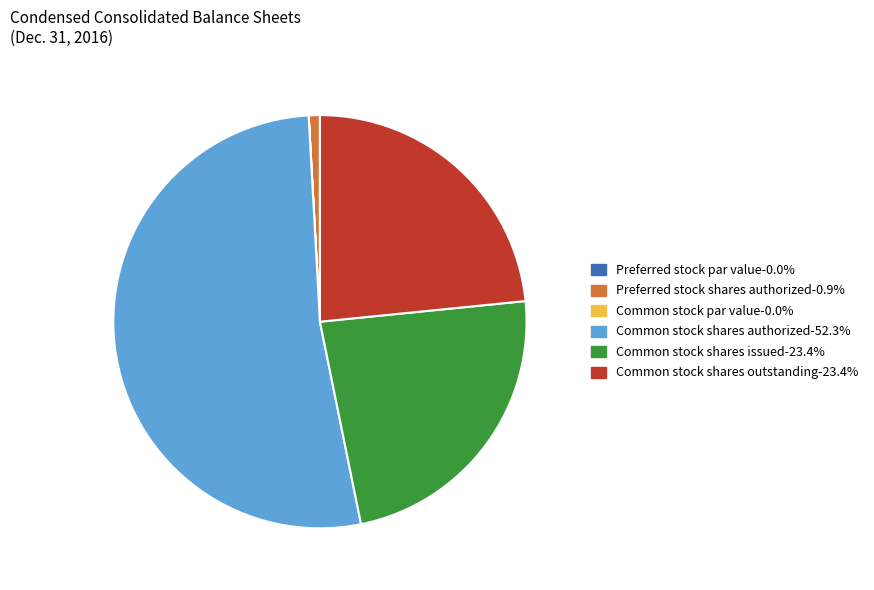

Is there any slice that represents more than half of the pie?

Yes